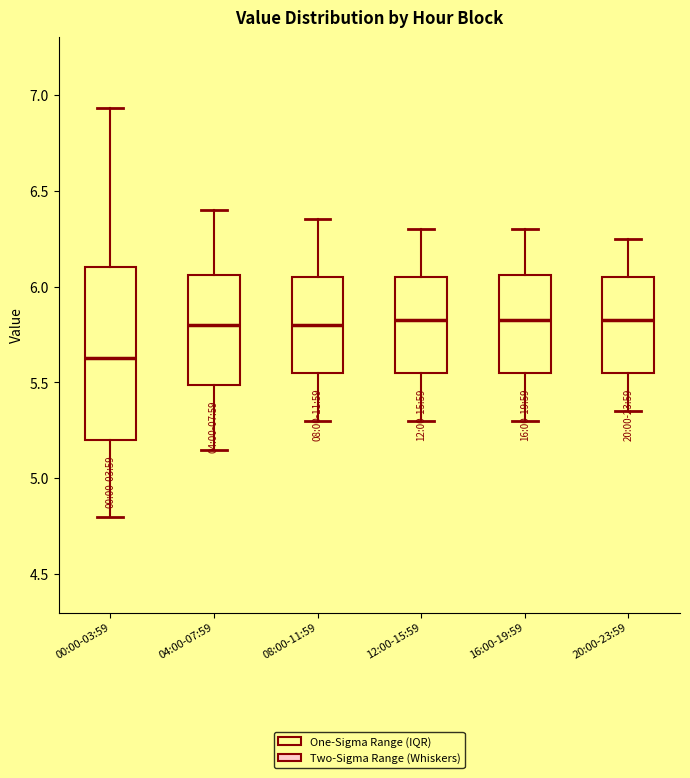

Comparing the boxes themselves (not the whiskers), which one is the tallest?

00:00-03:59